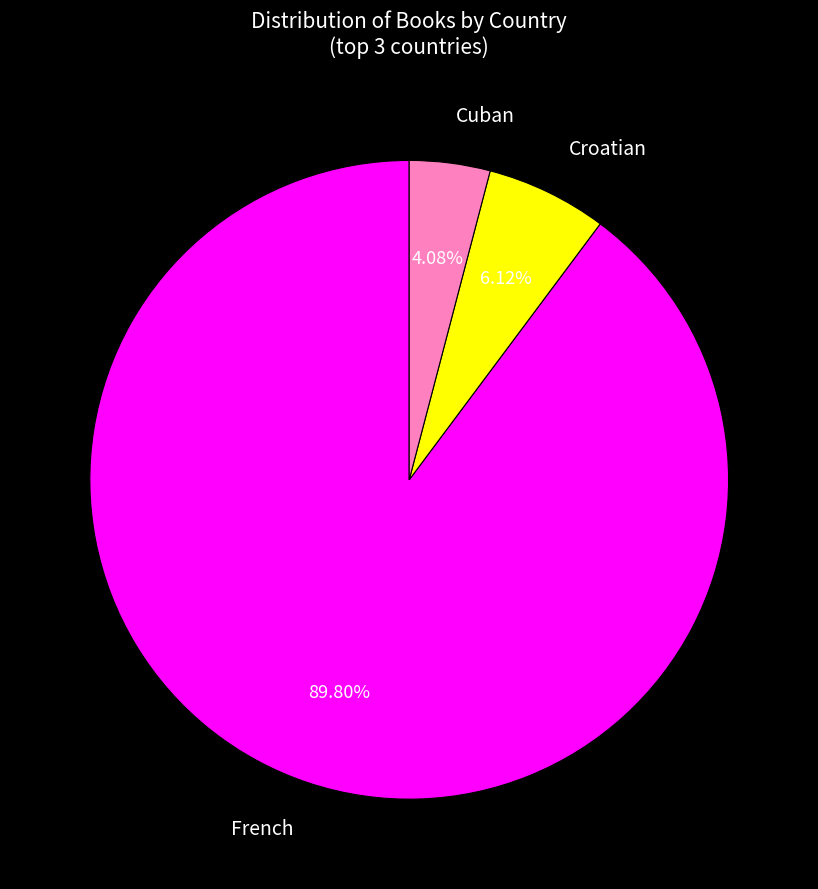

Rank the categories by value from highest to lowest.

French, Croatian, Cuban